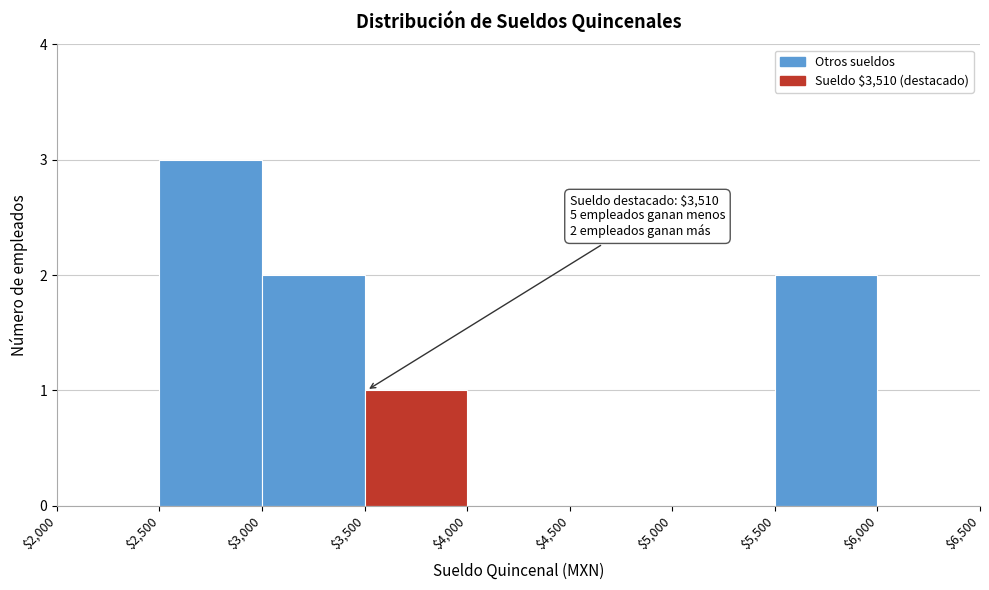

Over which range of the x-axis is the bar tallest?

$2,500 to $3,000